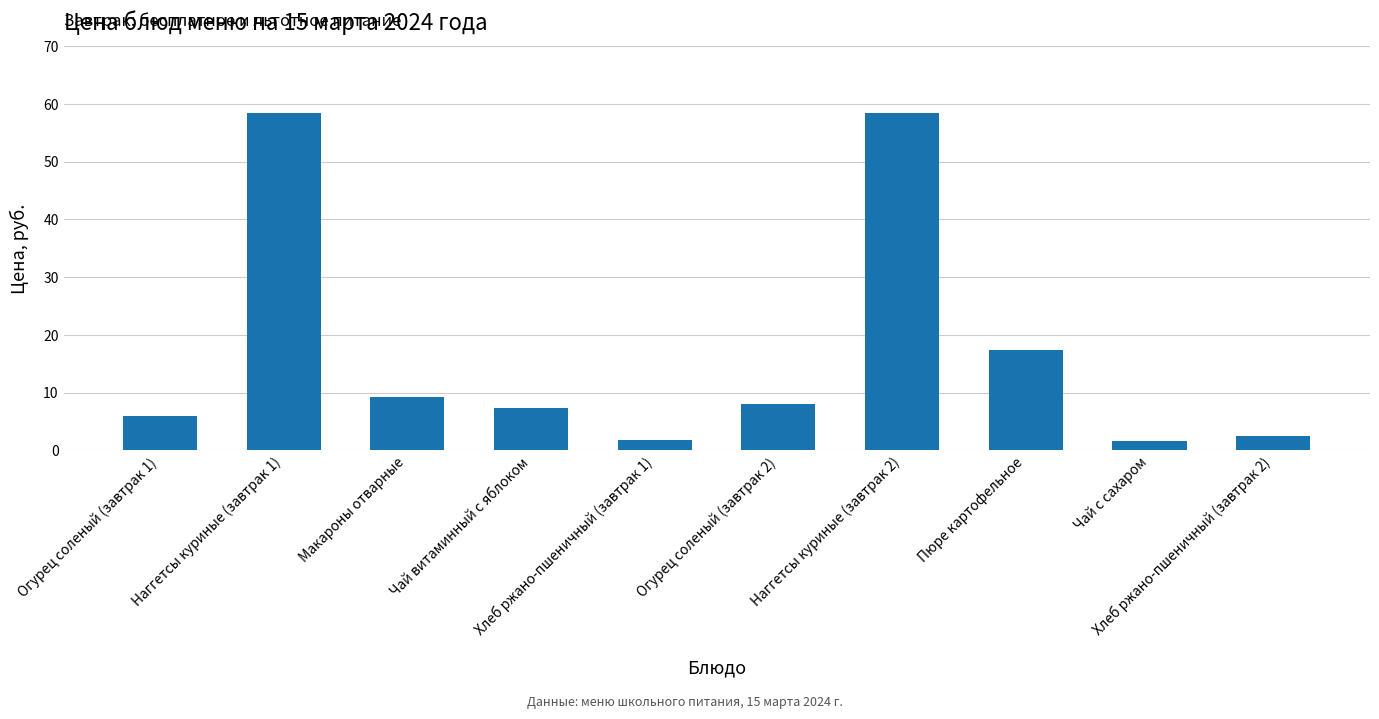

What is the maximum value shown in the chart?

58.5